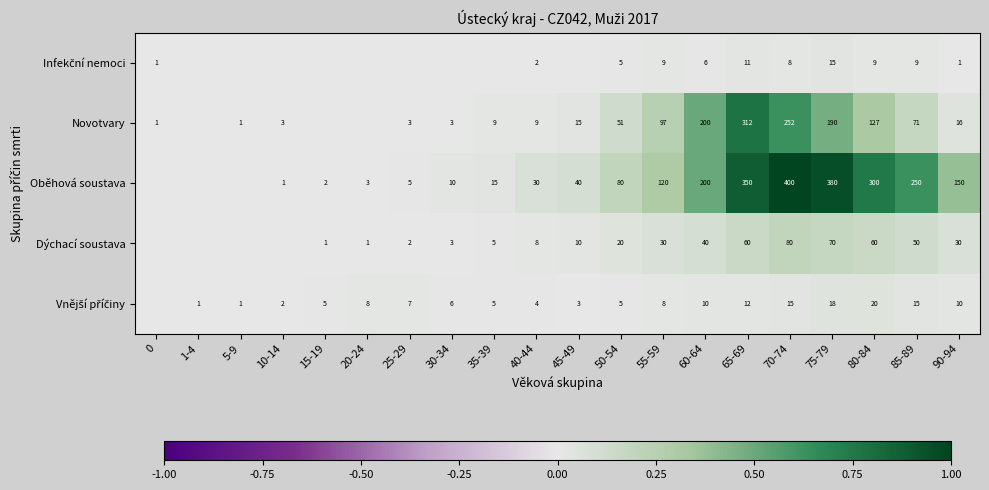

The Dýchací soustava series shows 65 at 85-89. True or false?

False